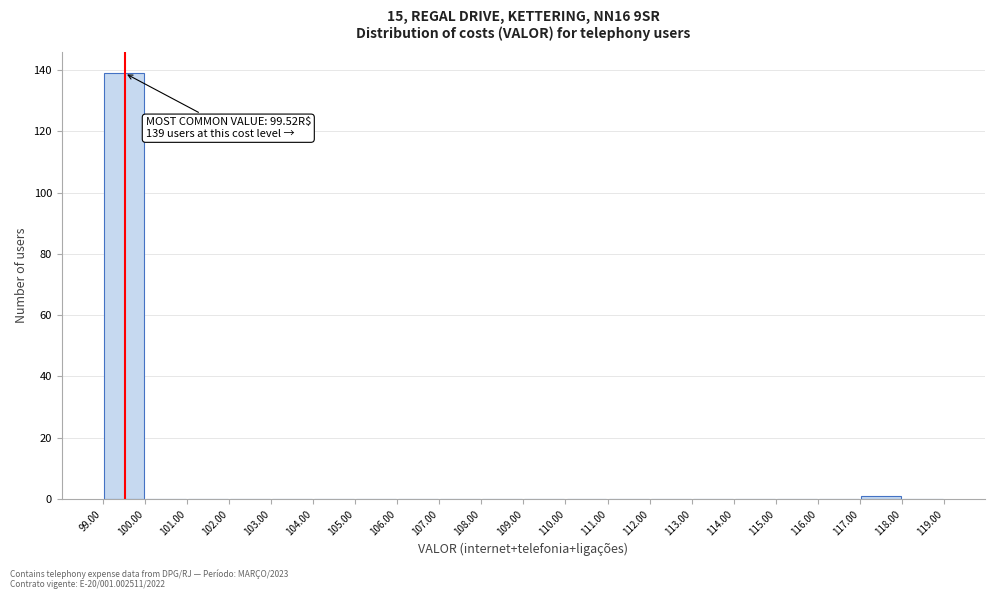

Over which range of the x-axis is the bar tallest?

99.00 to 100.00